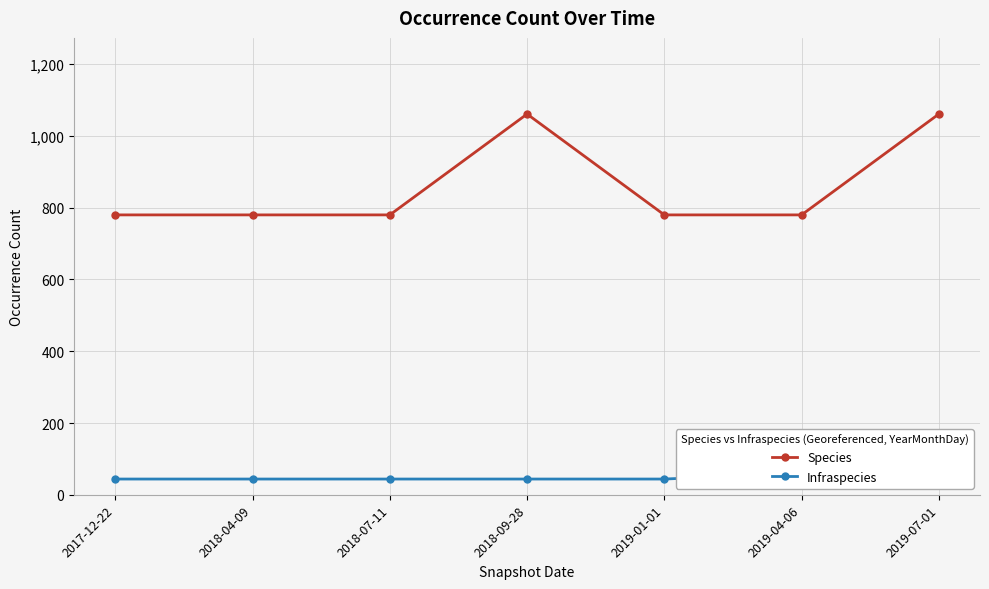

Is the value of Infraspecies at 2019-01-01 greater than the value of Species at 2018-07-11?

No